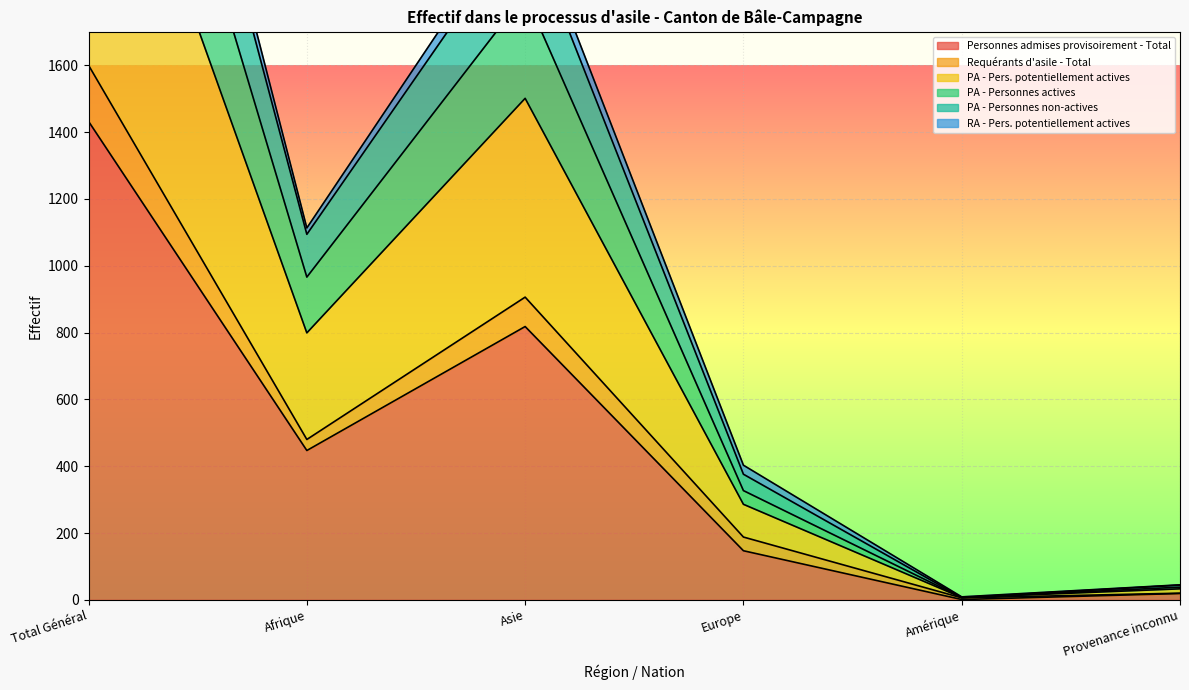

True or false: PA - Pers. potentiellement actives and Personnes admises provisoirement - Total cross at least once.

False